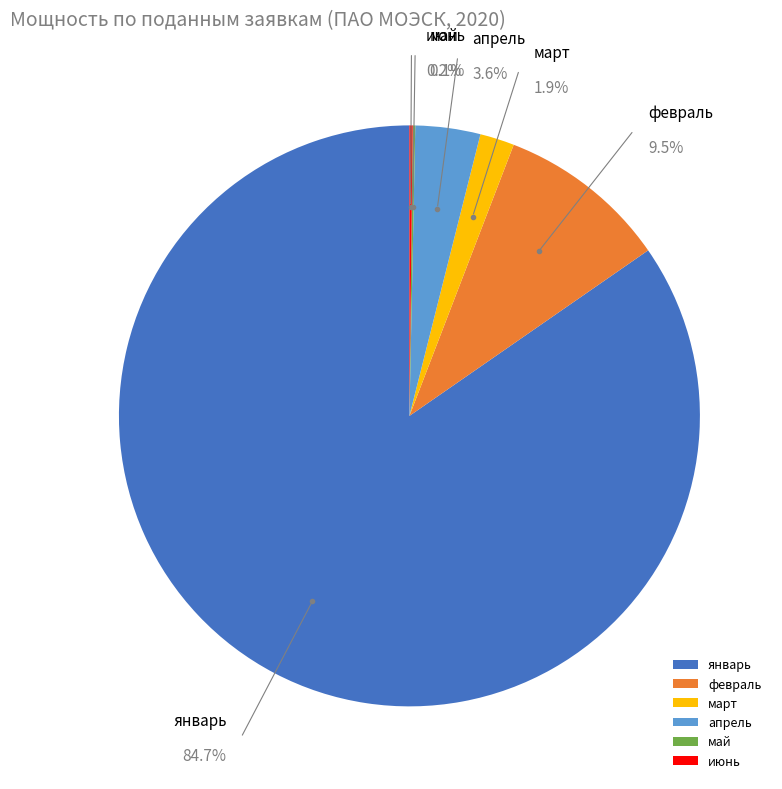

Is it true that февраль is 1% of the pie?

False